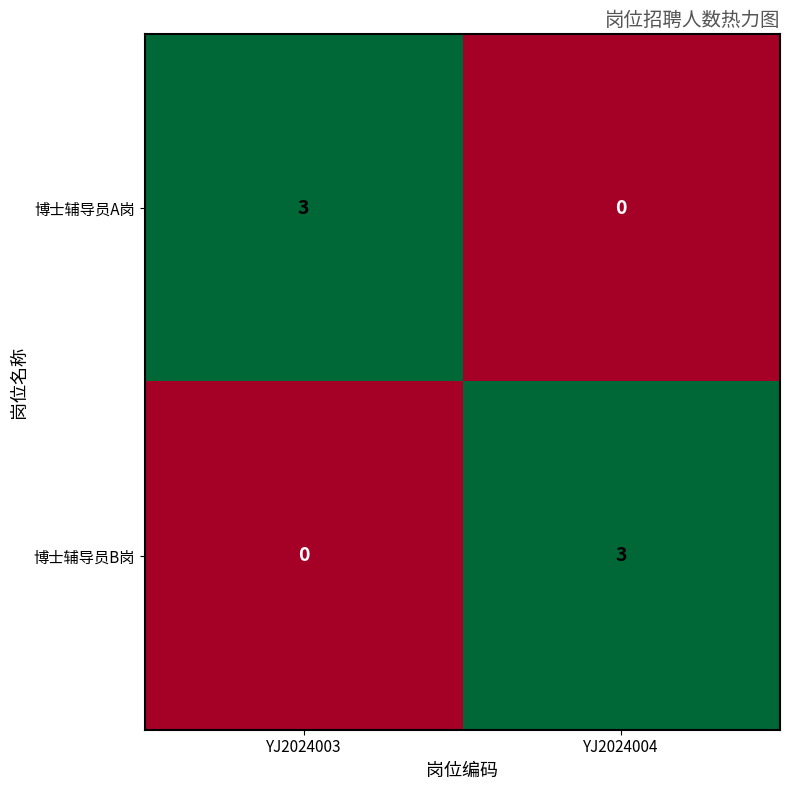

Which category has the highest value in the 博士辅导员A岗 series?

YJ2024003